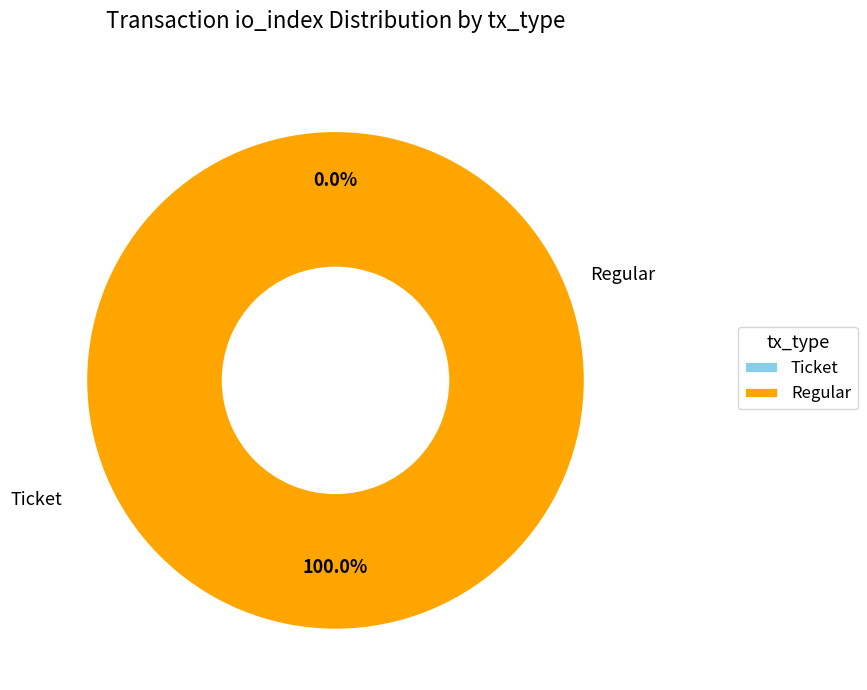

True or false: Ticket accounts for 0% of the total.

True